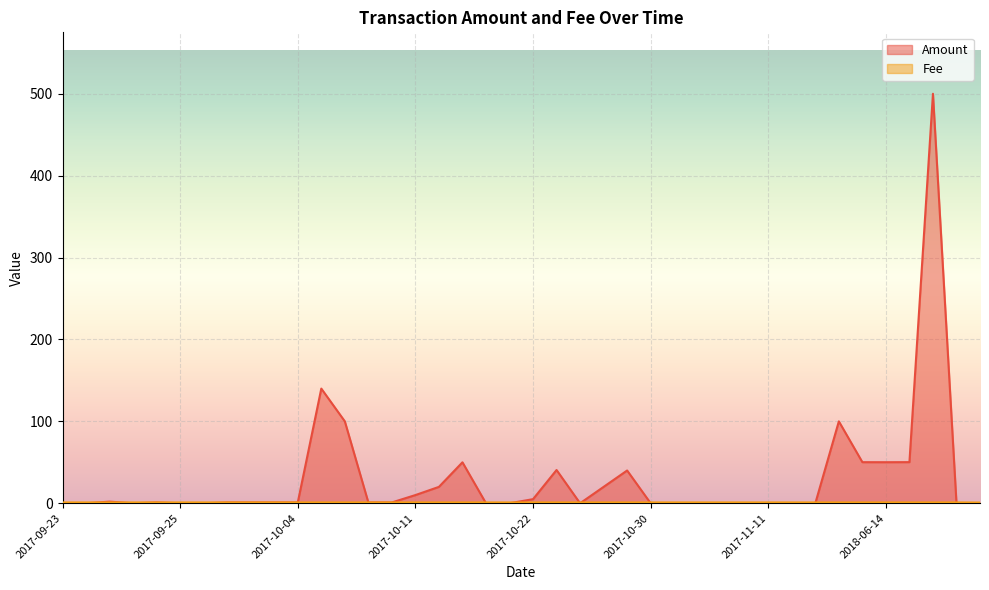

Between 2017-11-11 and 2017-10-16, which series saw the biggest shift?

Amount